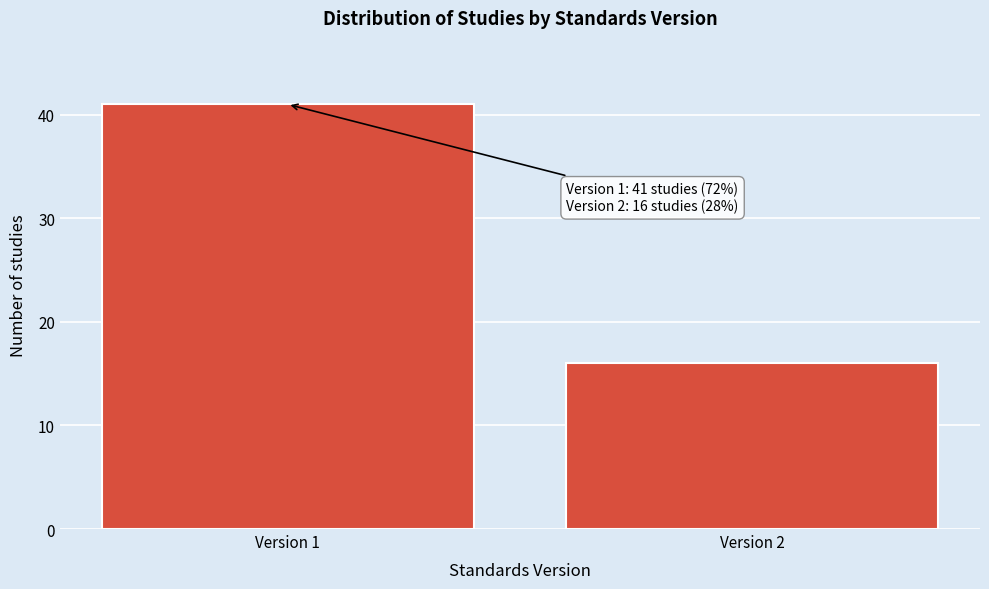

Reading right to left, list all the values displayed in this chart.

Version 2=16	Version 1=41